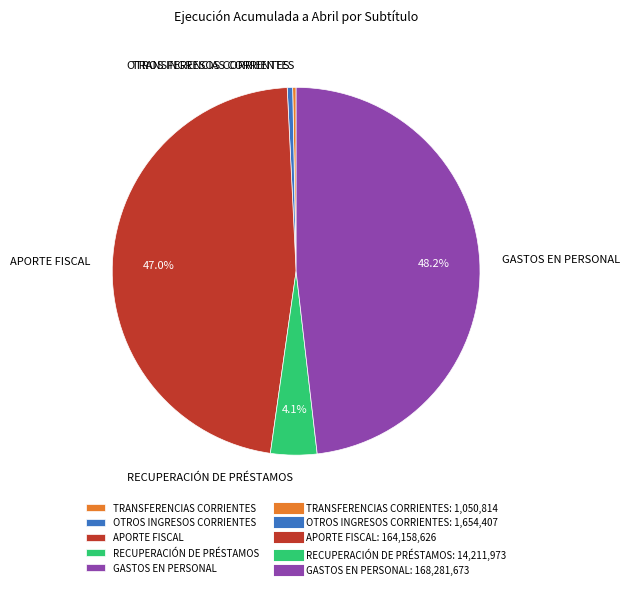

Do APORTE FISCAL and RECUPERACIÓN DE PRÉSTAMOS together represent more than half of the pie?

Yes